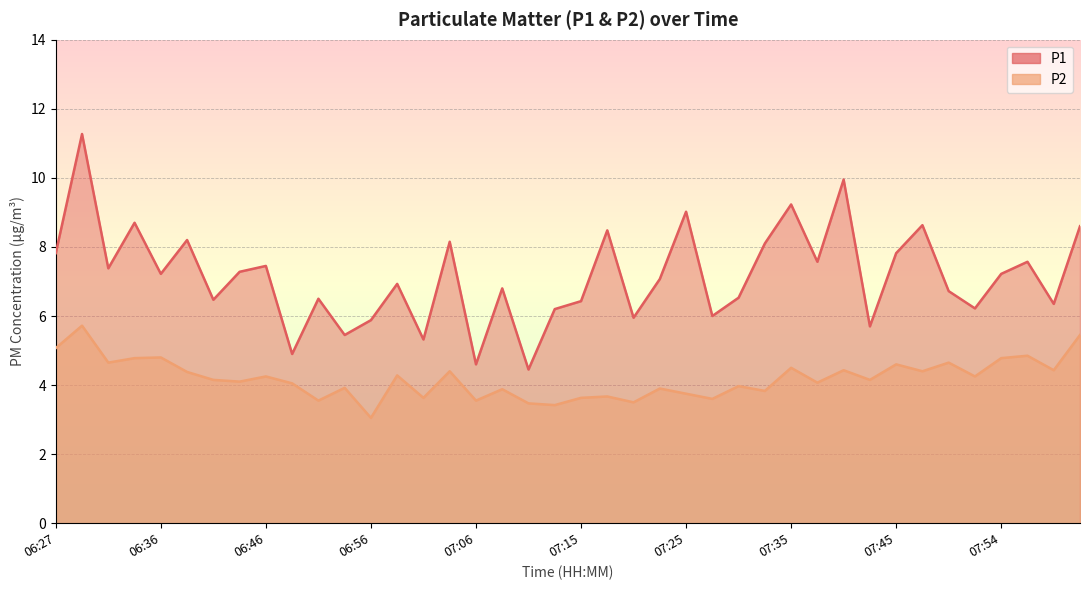

Where is P1 nearest to the value 7?

06:58